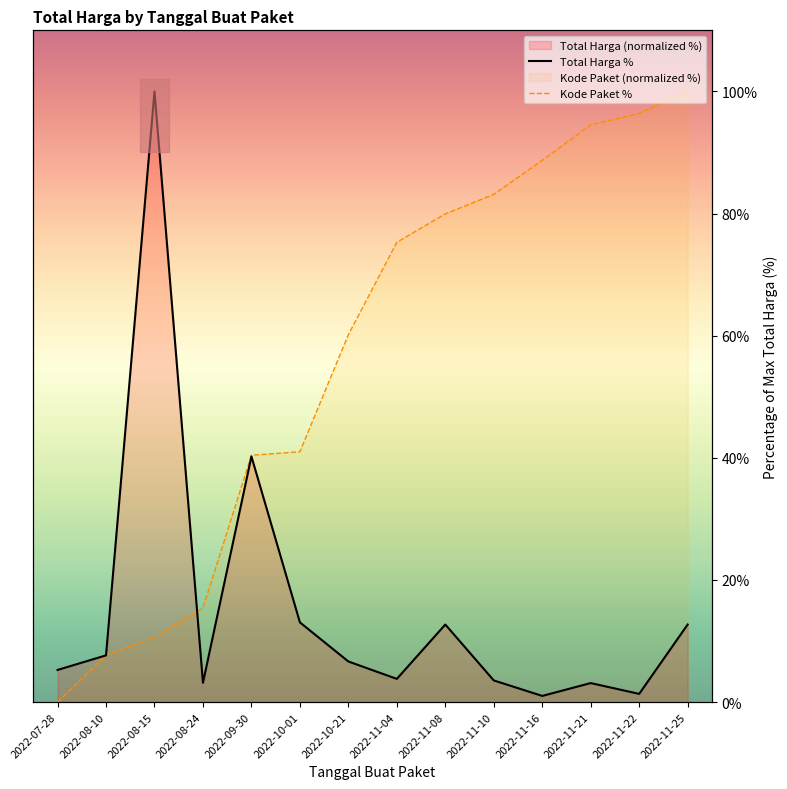

How many lines are shown in the chart?

2